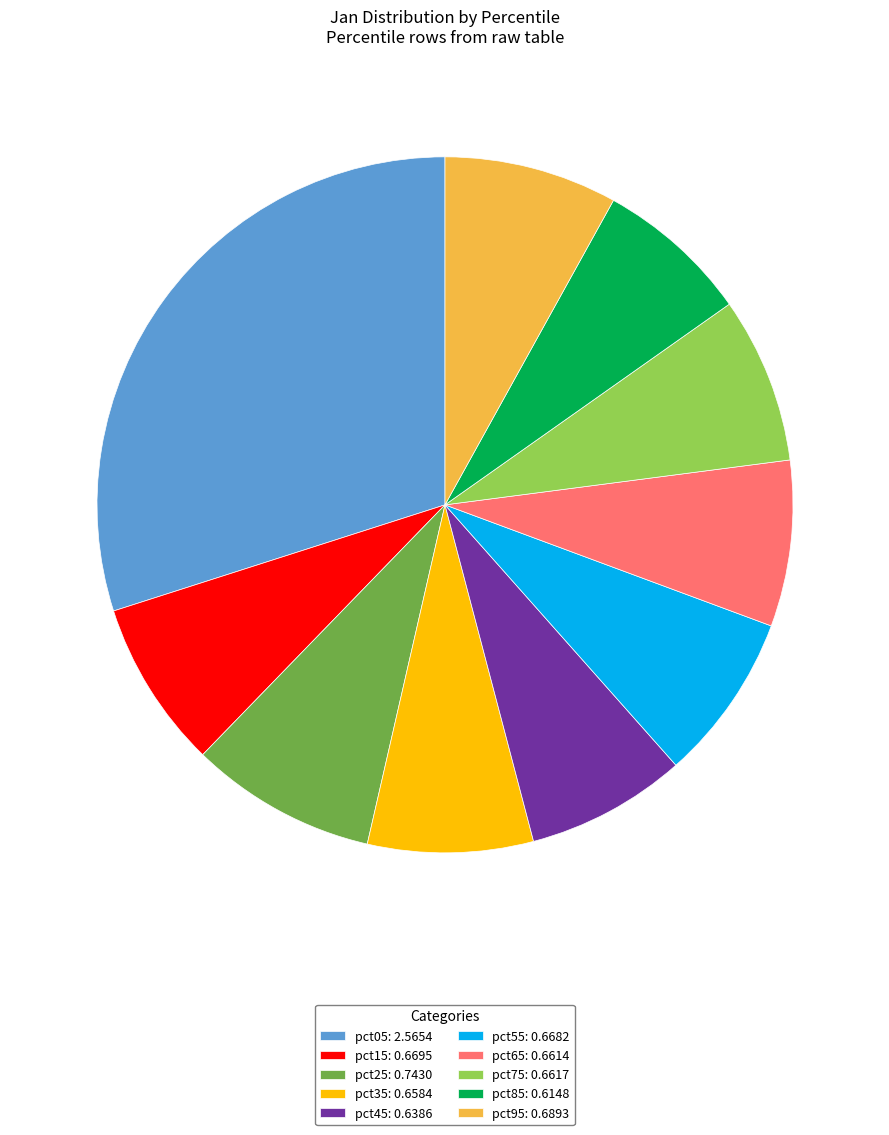

Is there a majority slice in this chart?

No